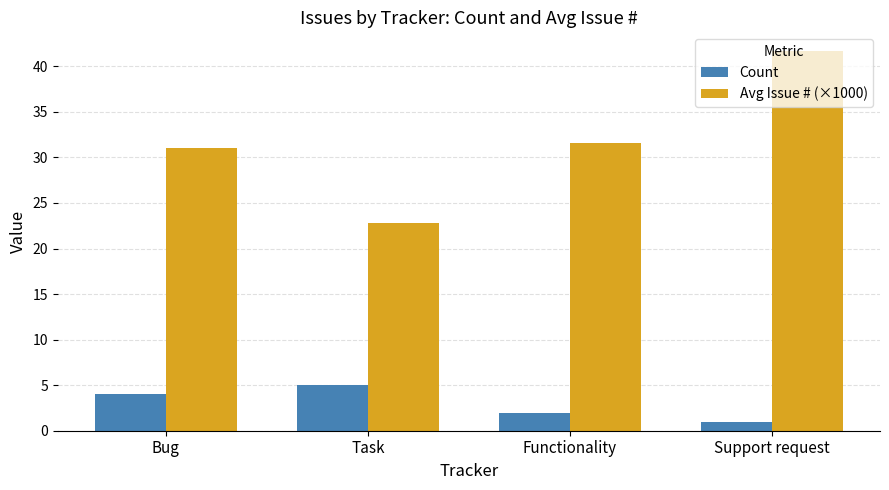

Reading right to left, list all the values displayed in this chart.

Count: Support request=1.0	Functionality=2.0	Task=5.0	Bug=4.0
Avg Issue # (×1000): Support request=41.7	Functionality=31.6	Task=22.8	Bug=31.0